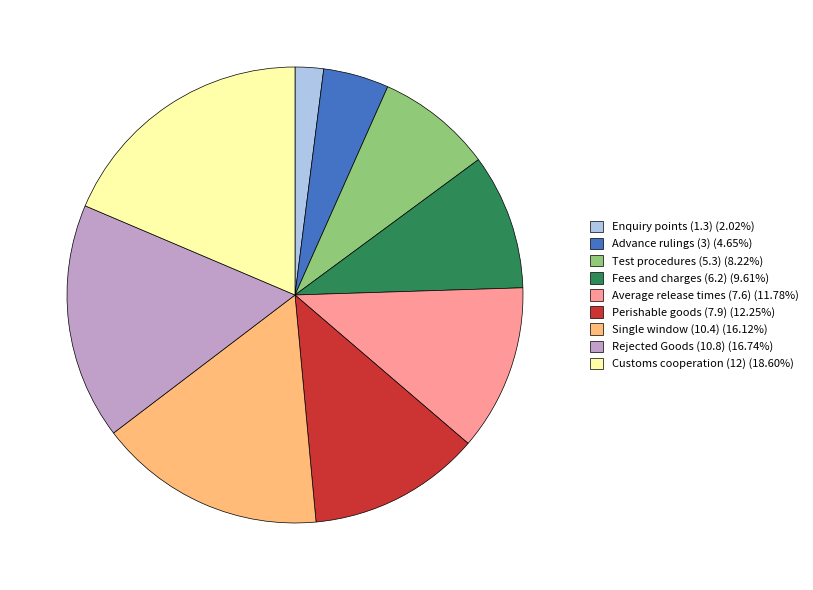

What is the ratio of the value at Rejected Goods (10.8) (16.74%) to the value at Customs cooperation (12) (18.60%)?

0.9